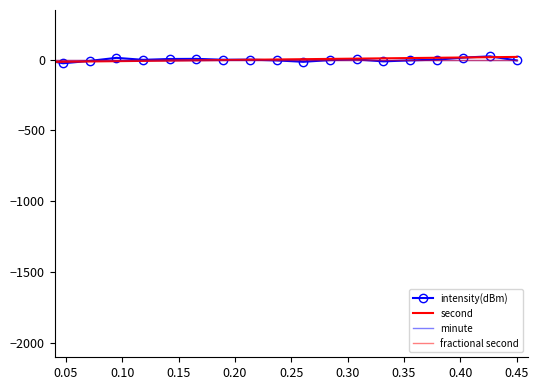

True or false: fractional second has more than 0 points higher than both neighbors.

False